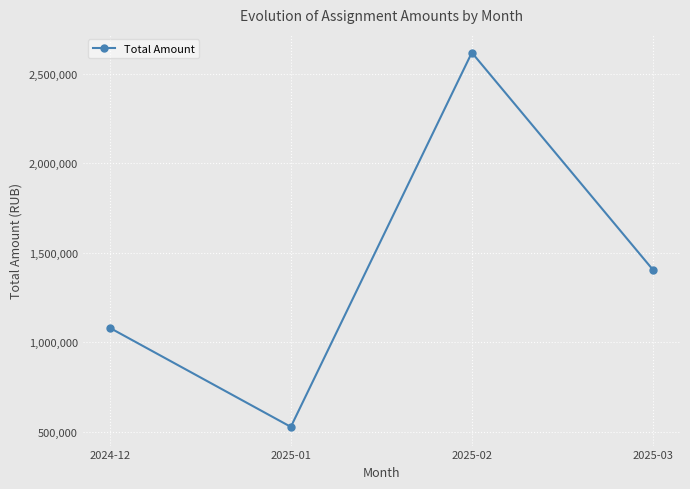

Where is the data nearest to the value 1571925?

2025-03